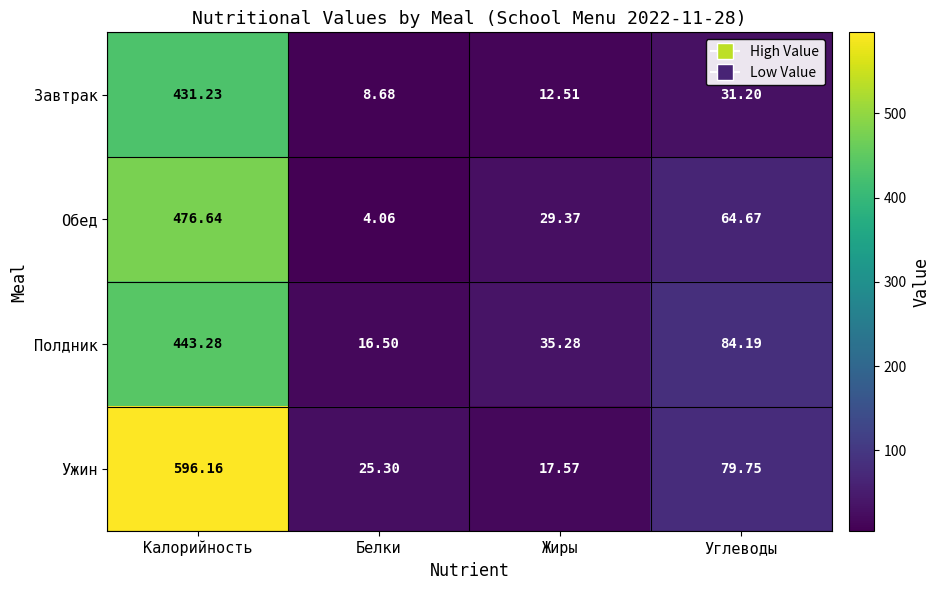

Between Калорийность and Углеводы, which series saw the biggest shift?

Ужин